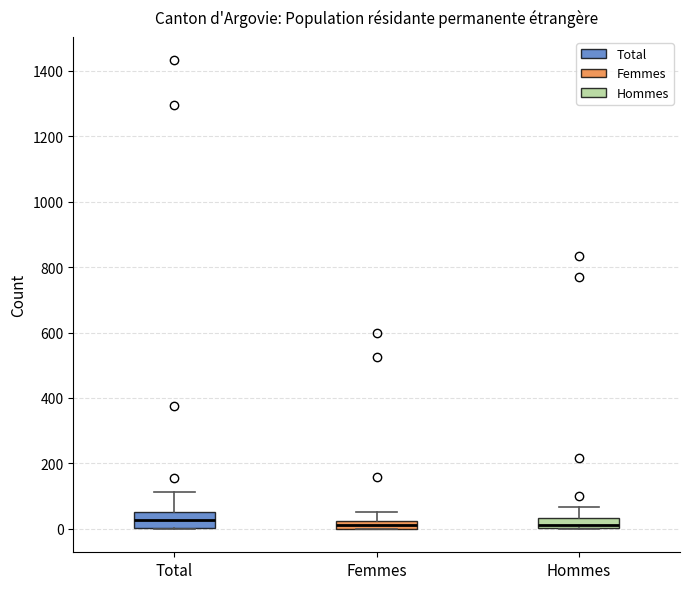

Which box is the tallest, from its lower edge to its upper edge?

Total